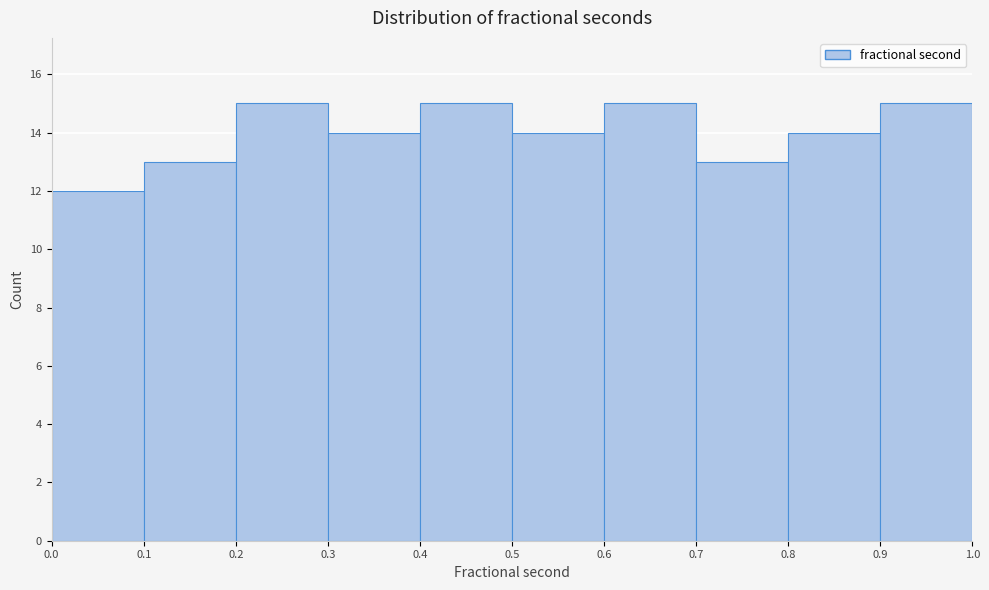

How tall is the bar that spans 0.1 to 0.2 on the x-axis? The values are not printed on the chart, so give them approximately, as read against the axis.

13